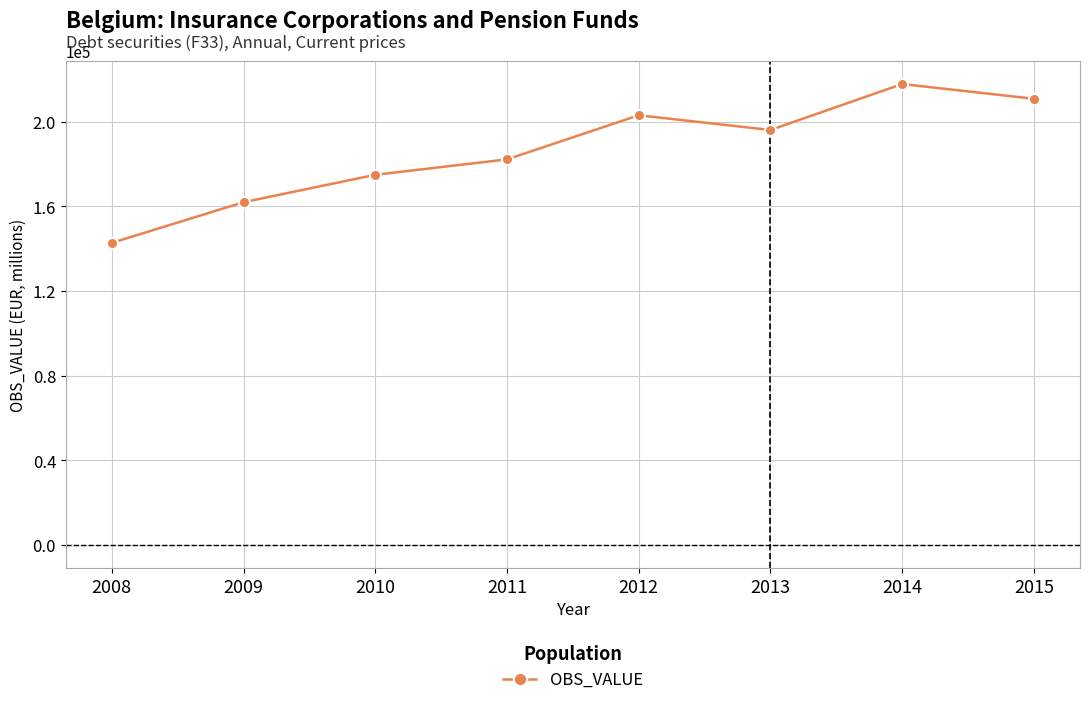

Which has a higher value, 2012 or 2011?

2012